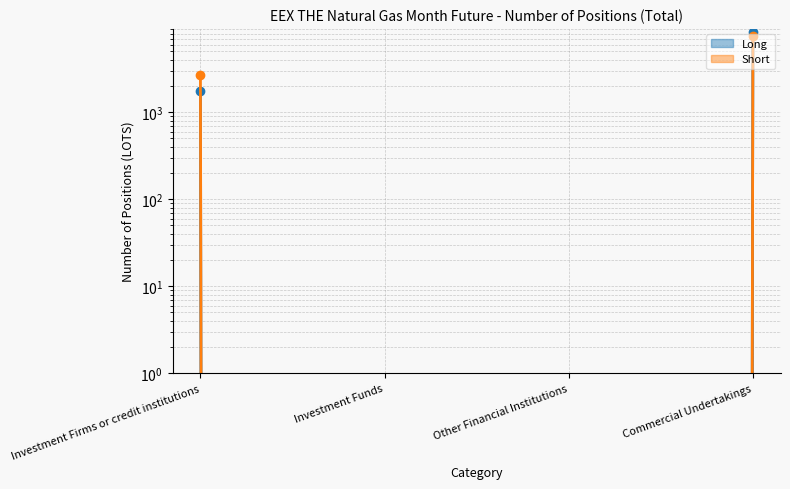

Read the Long value at Investment Firms or credit institutions.

1734